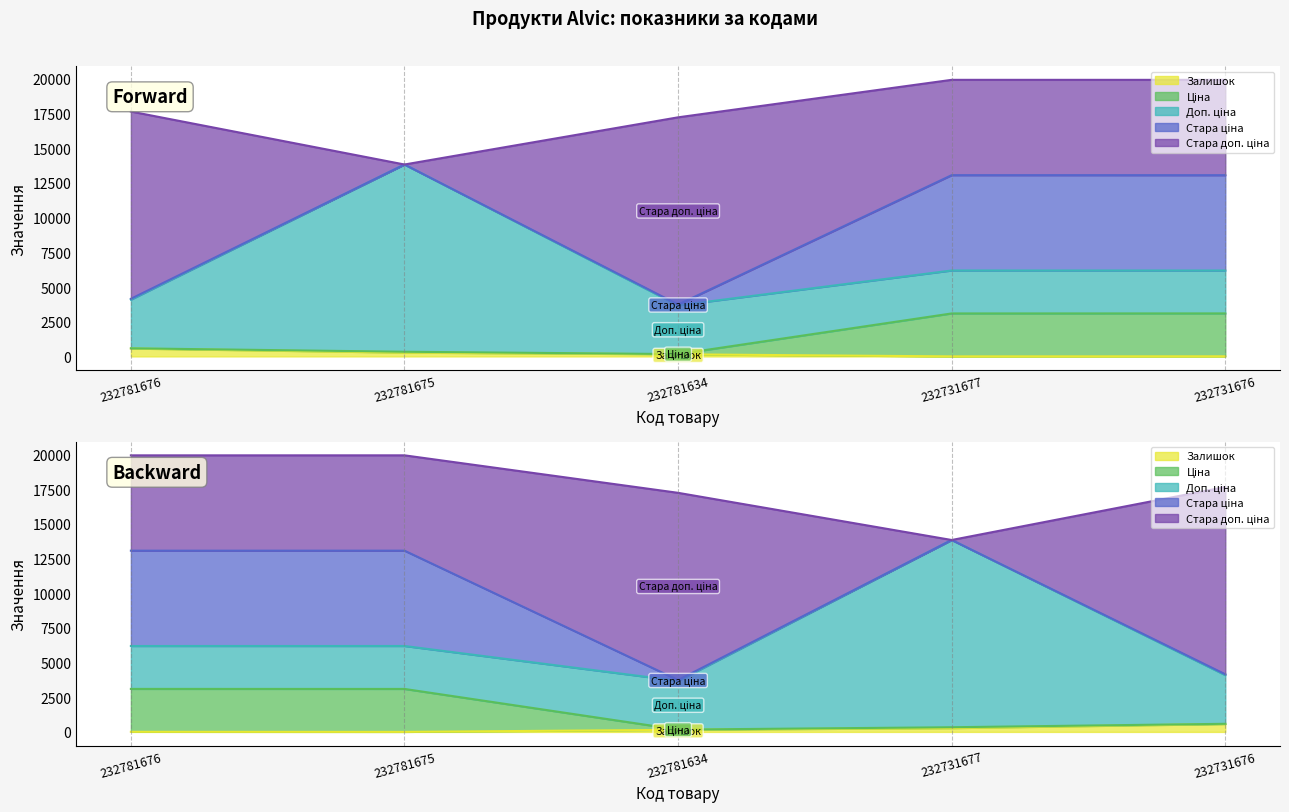

True or false: Ціна and Стара ціна intersect in this chart.

False